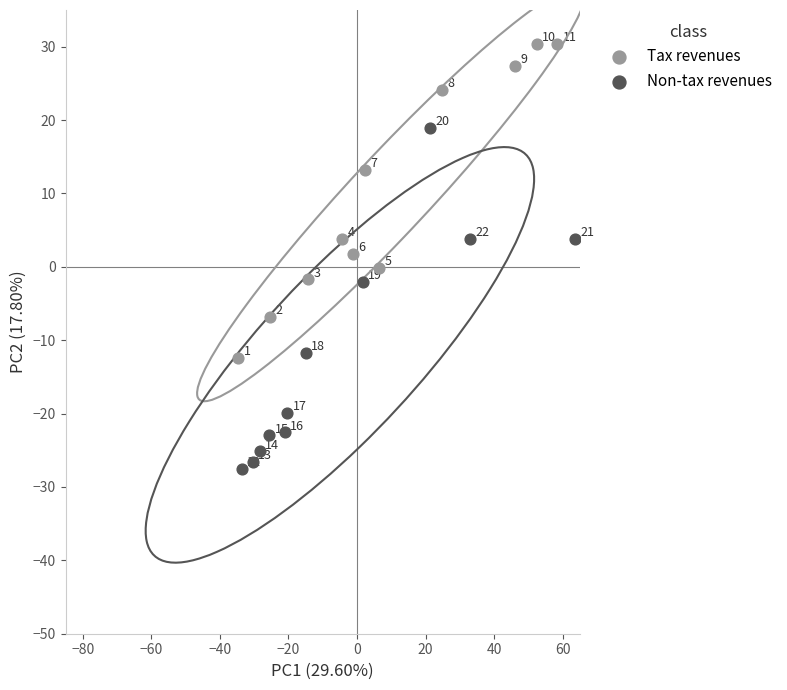

What are all the series names shown in the legend?

Tax revenues, Non-tax revenues